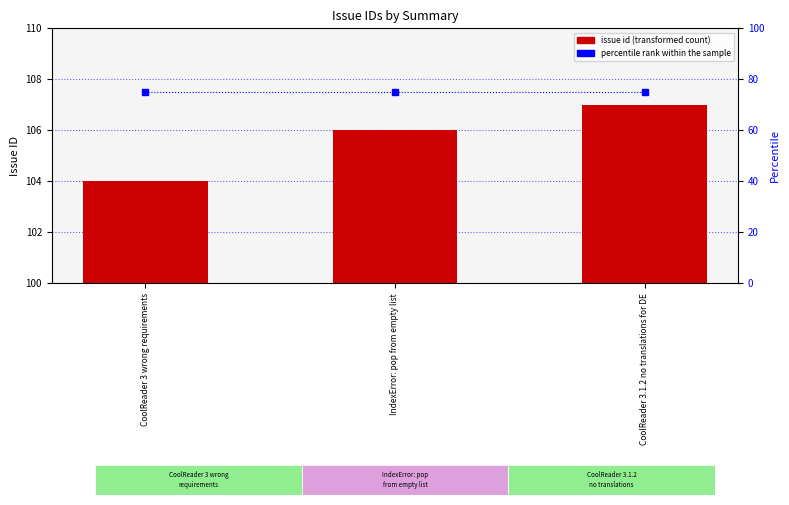

What is the difference between the second highest and minimum values in the id series?

2